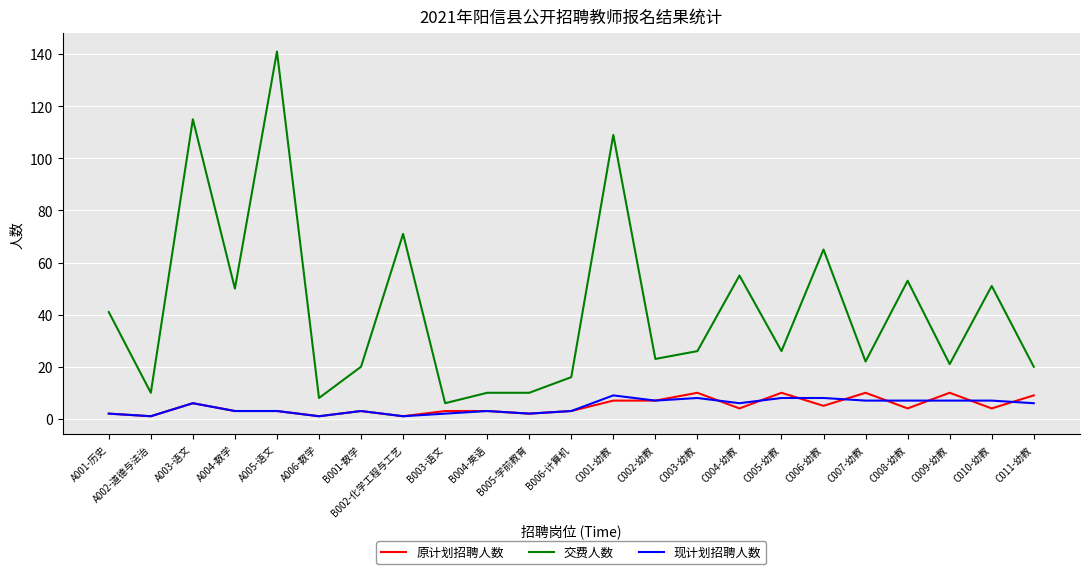

At which label does 原计划招聘人数 first exceed 4?

A003-语文